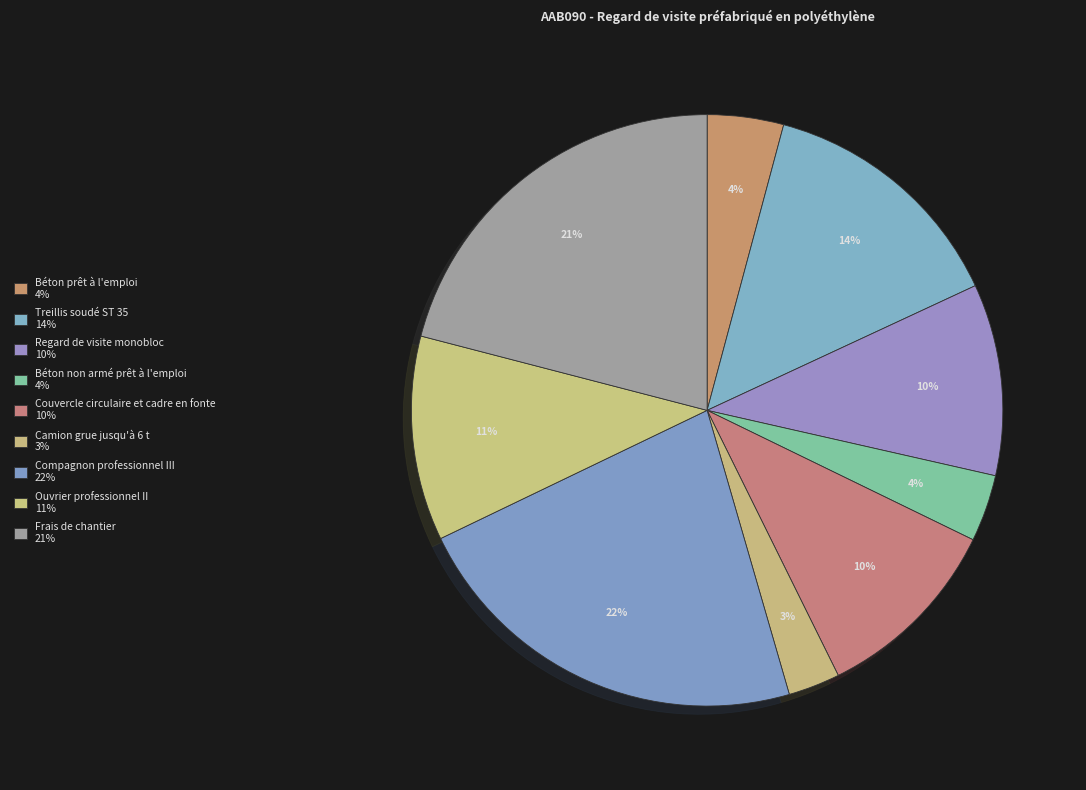

Which slice is the largest?

Compagnon professionnel III